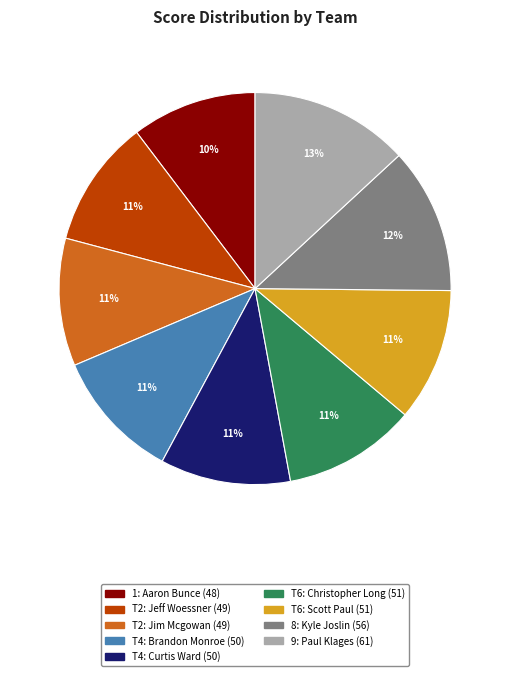

To the nearest percent, what is the difference between the largest and smallest slice percentages?

3%